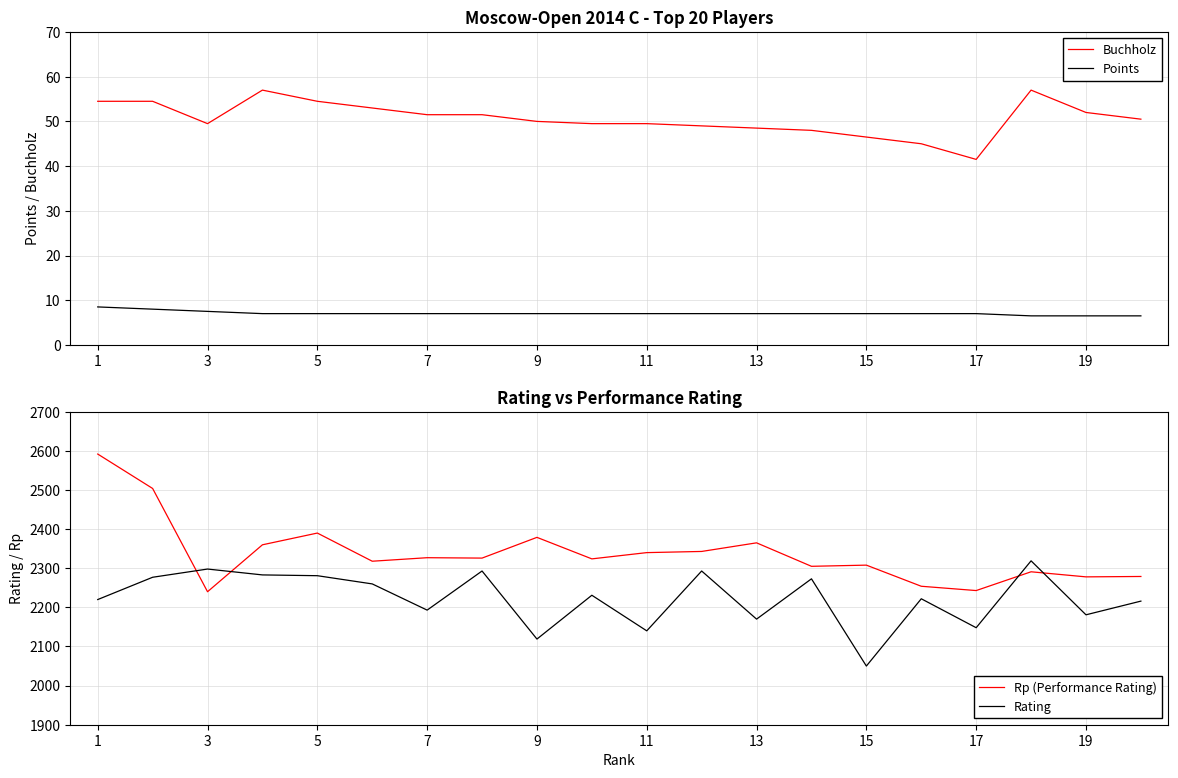

Where does the Buchholz series first go above 50?

1